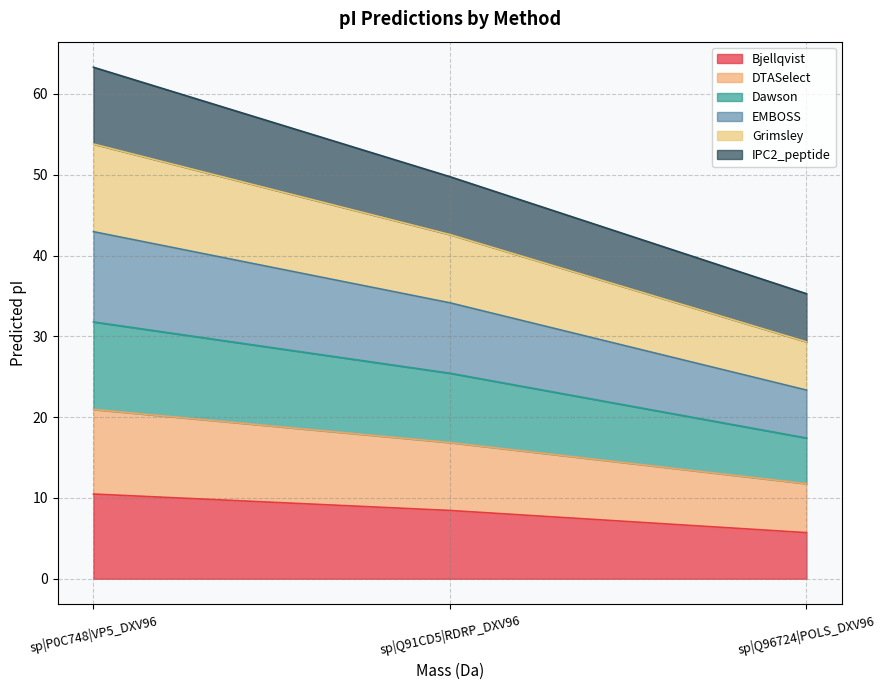

The DTASelect series shows 21.8 at sp|Q91CD5|RDRP_DXV96. True or false?

False